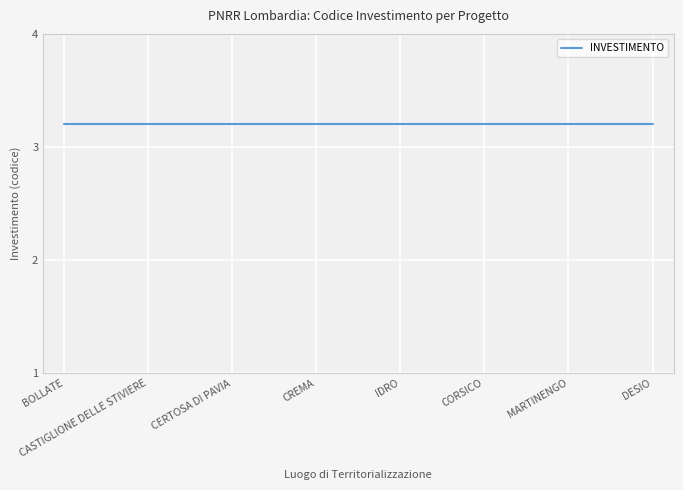

The value of IMPORTO FINANZIAMENTO REGIS at VIMERCATE is 9431.4. True or false?

False